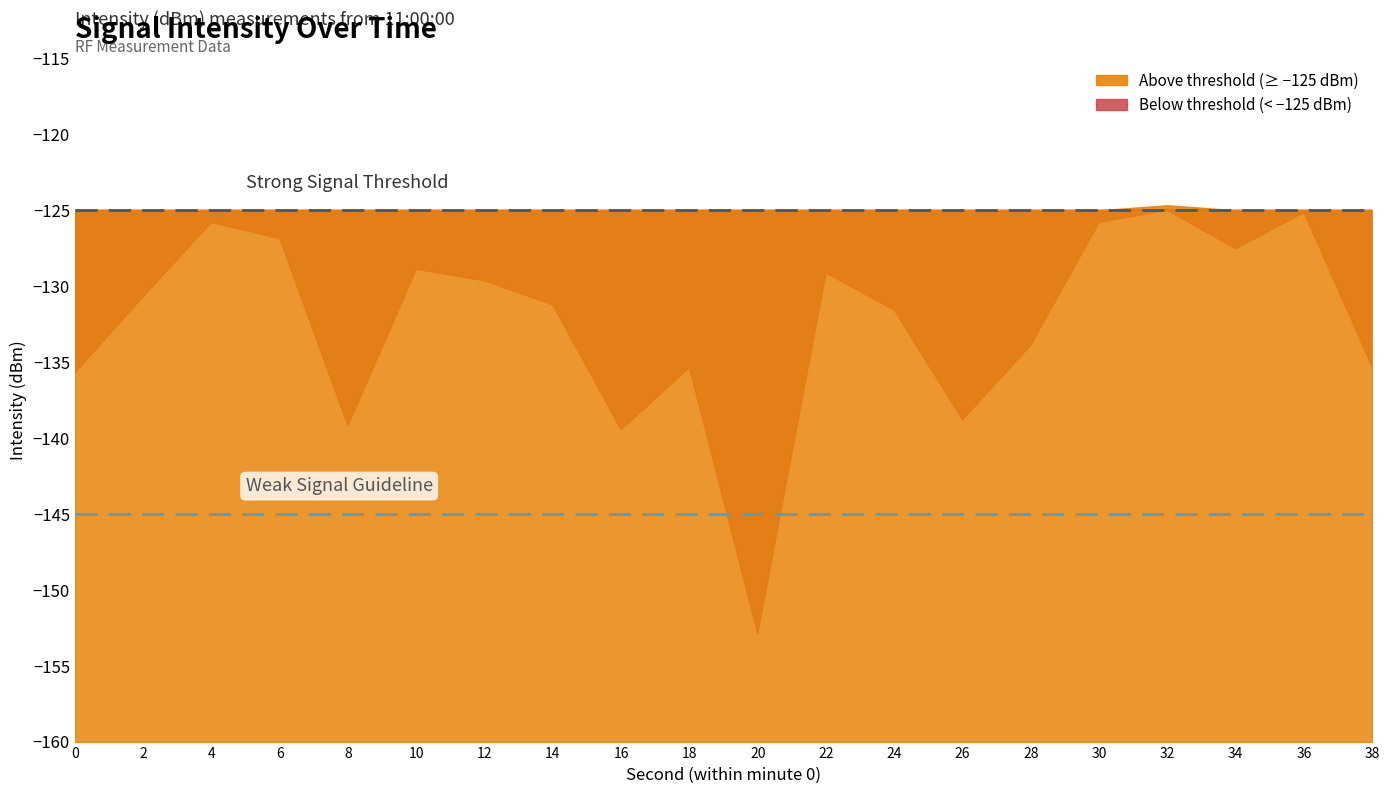

Between 28 and 4, which is larger?

4